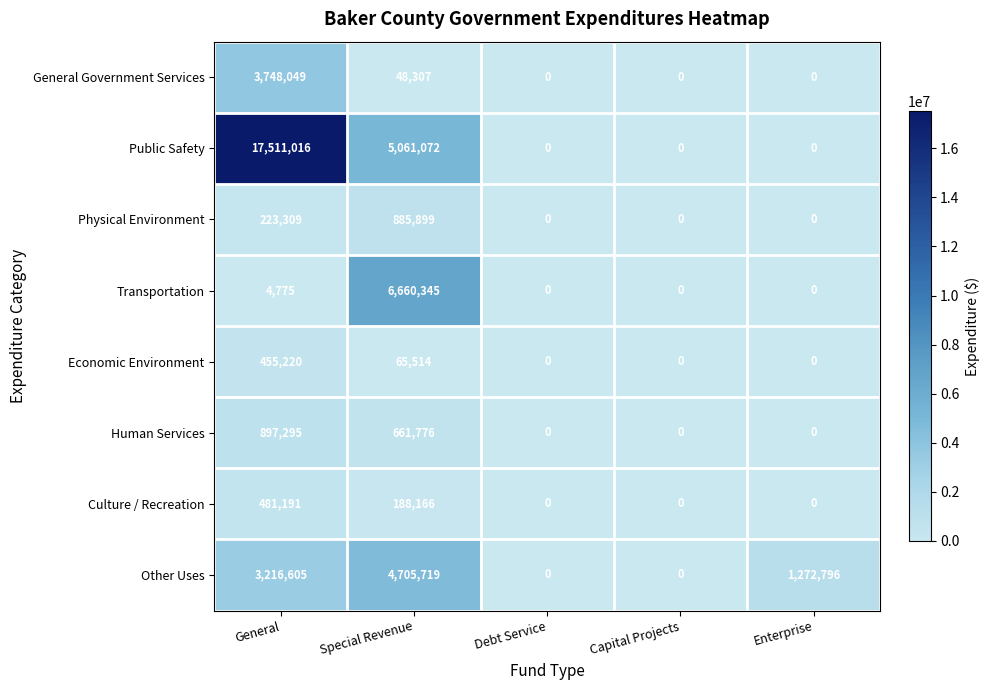

Rank the series by their maximum value, from highest to lowest.

Public Safety, Transportation, Other Uses, General Government Services, Human Services, Physical Environment, Culture / Recreation, Economic Environment